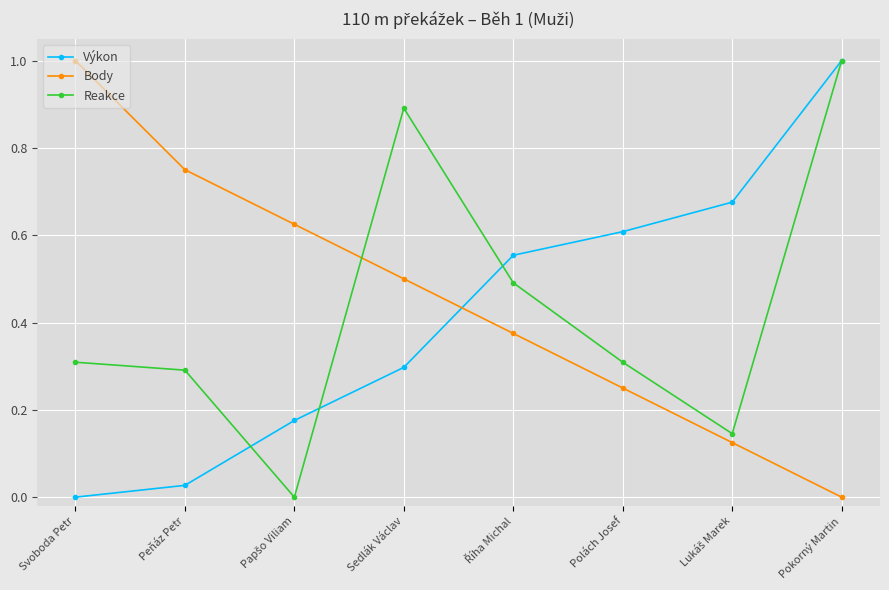

True or false: Výkon has a value of 1.0 at Pokorný Martin.

True